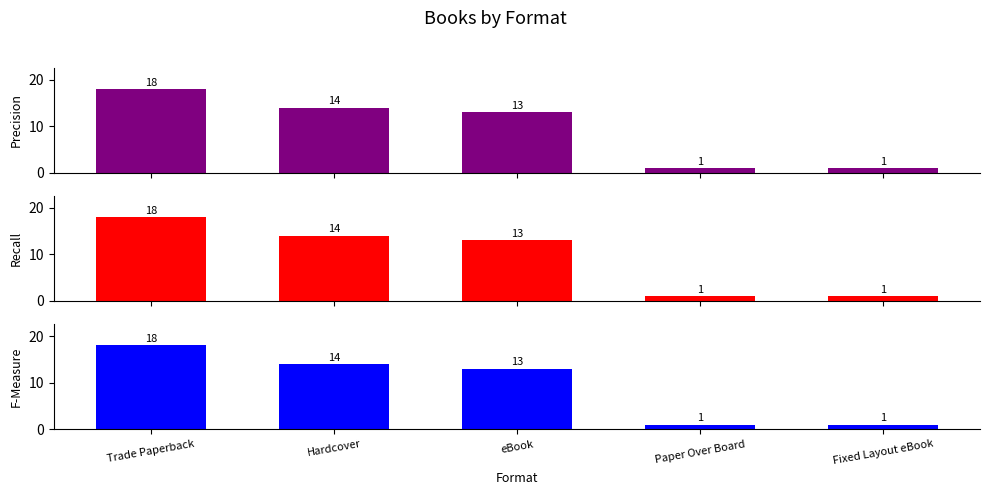

Are the bars grouped side by side (vs. stacked)?

Yes